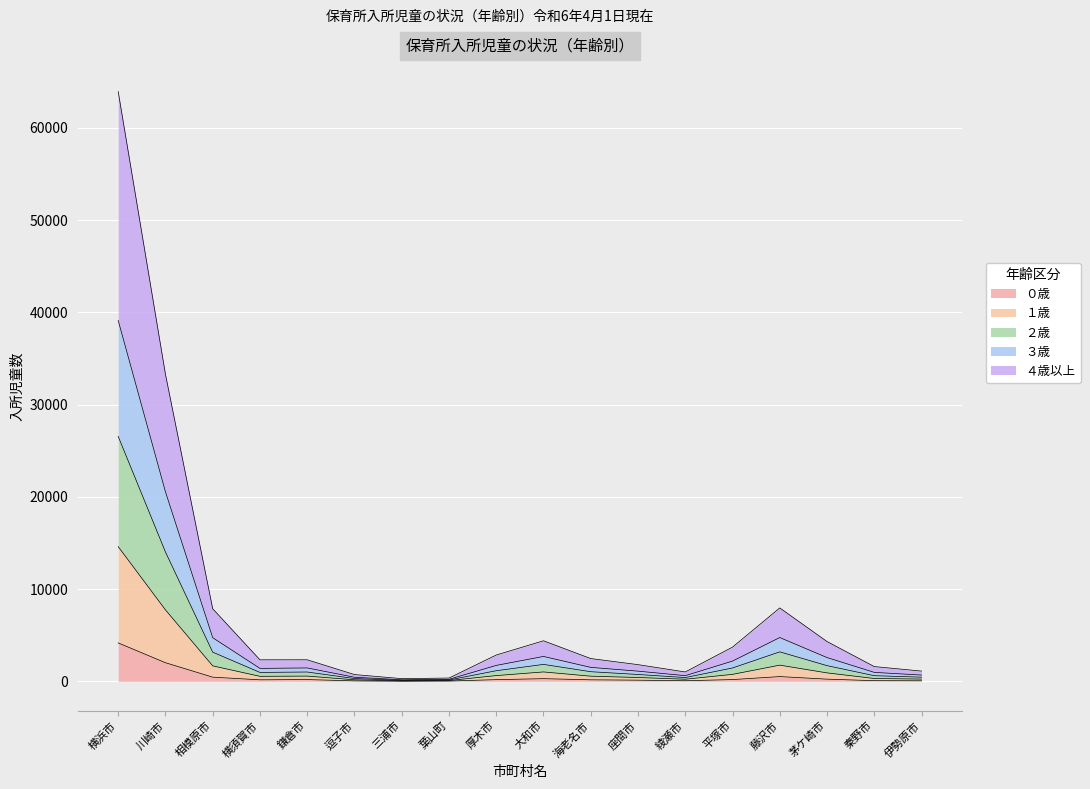

Read the １歳 value at 横須賀市.

538